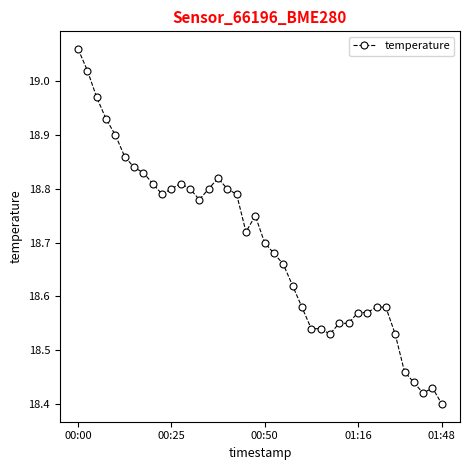

What is the sum of all values?

747.8